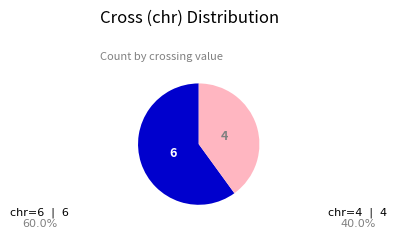

Is there a majority slice in this chart?

Yes